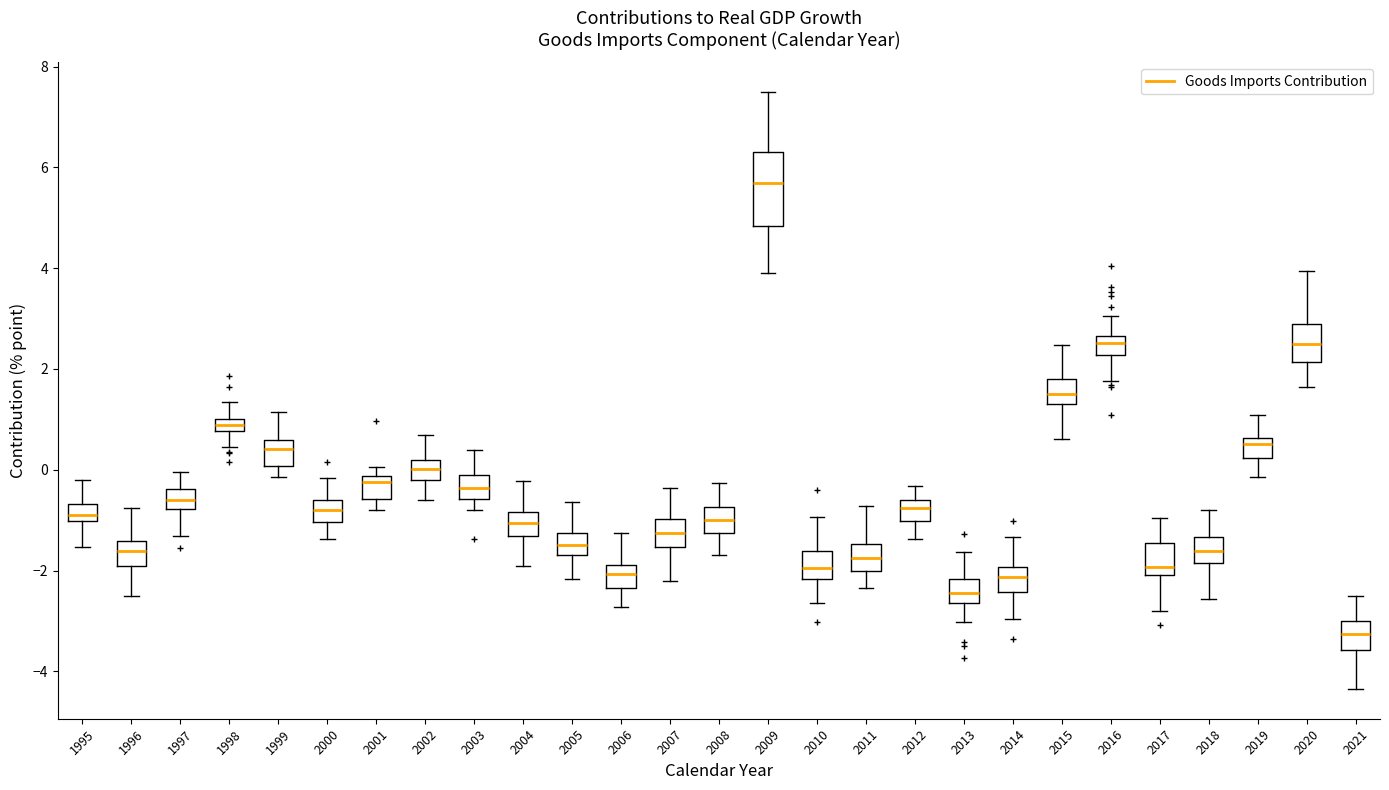

Which box has the lowest median line?

2021